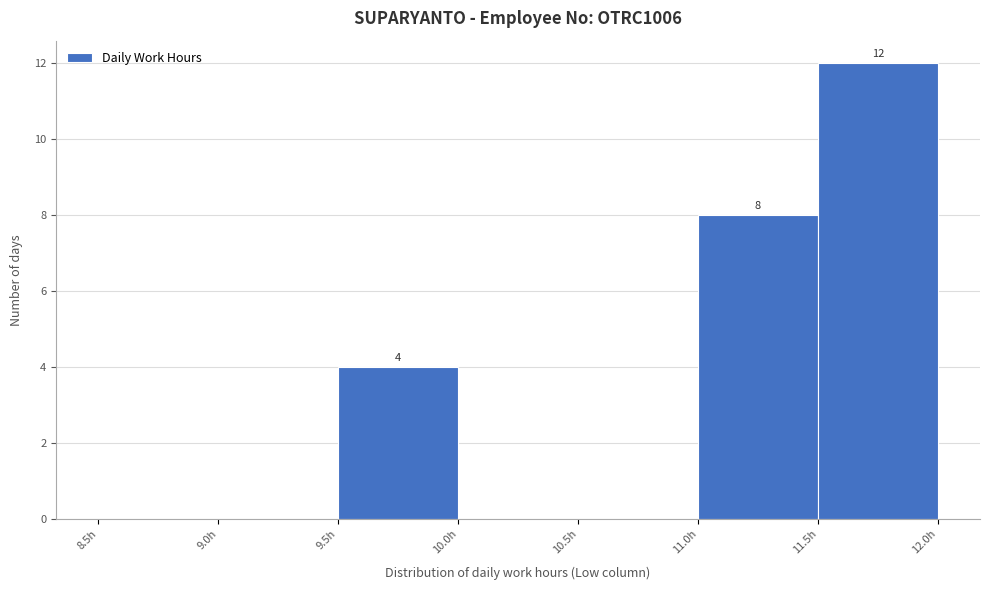

Which range on the x-axis has the tallest bar?

11.5 to 12.0